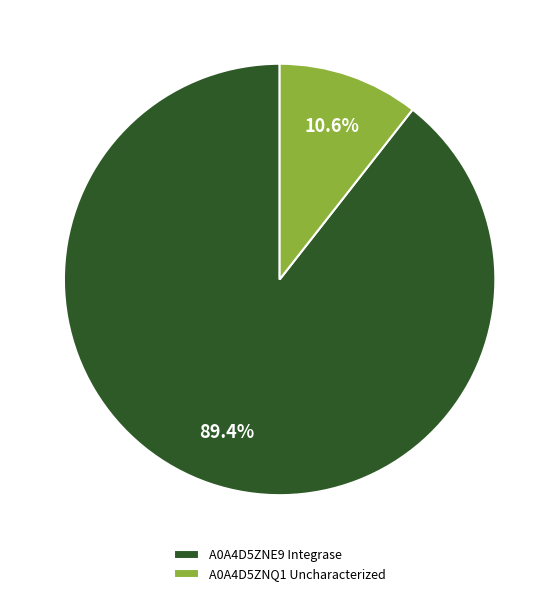

To the nearest percent, what is the combined percentage of A0A4D5ZNQ1 Uncharacterized and A0A4D5ZNE9 Integrase?

100%